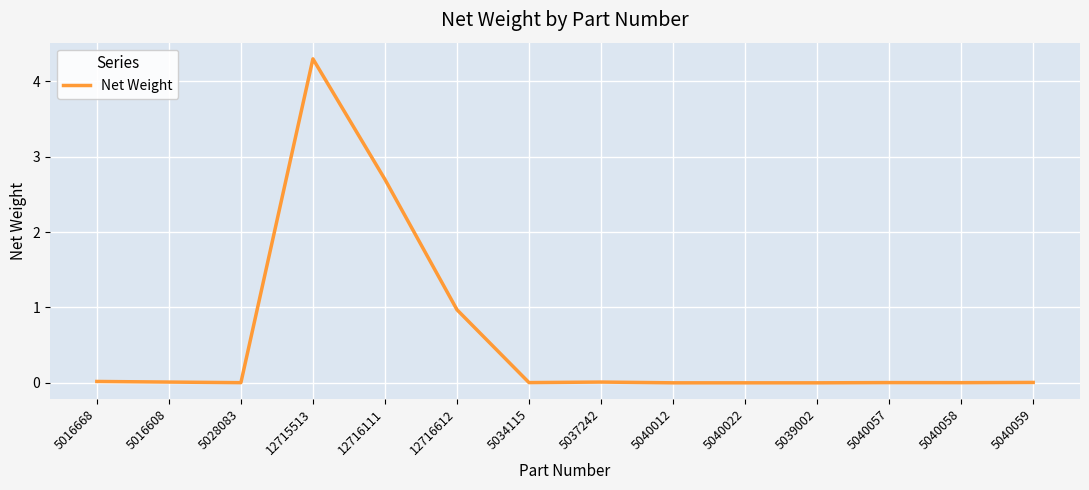

What position from the right is 5039002?

4